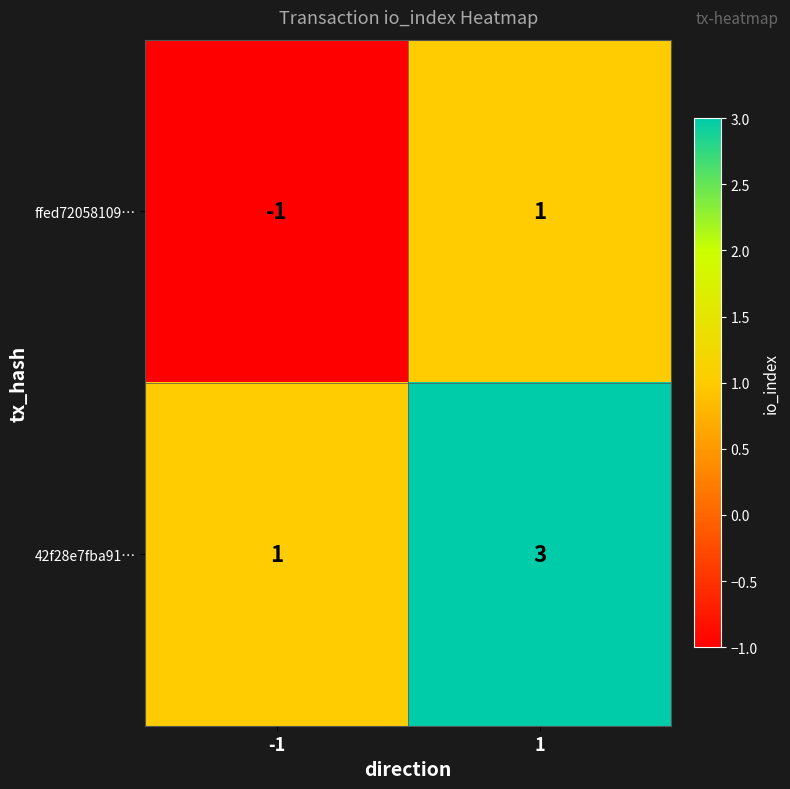

What is the sum of all 42f28e7fba91… values?

4